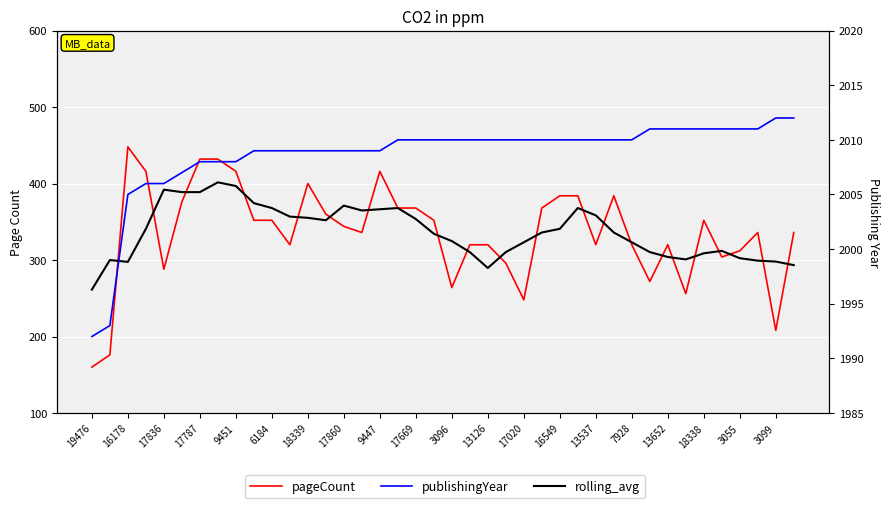

Is the value of pageCount at 17836 greater than the value of publishingYear at 39?

No